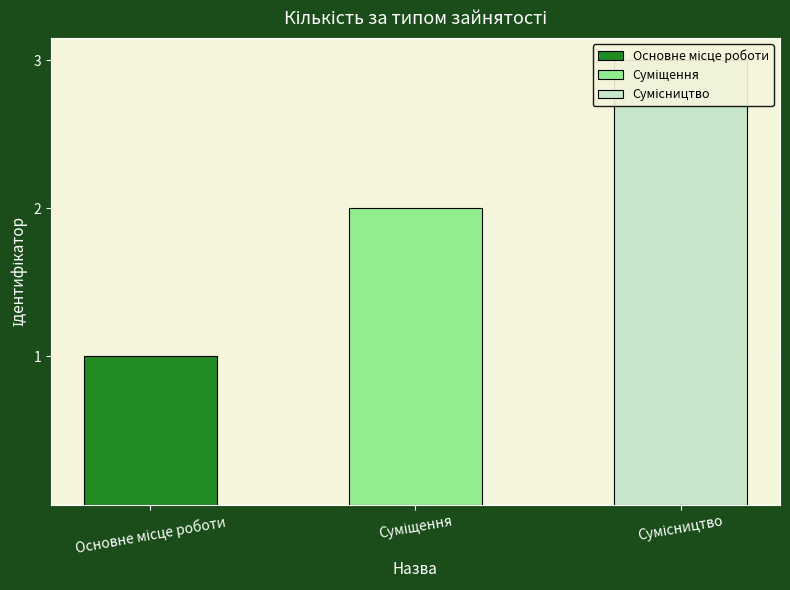

What is the ratio of the value at Основне місце роботи to the value at Суміщення?

0.5